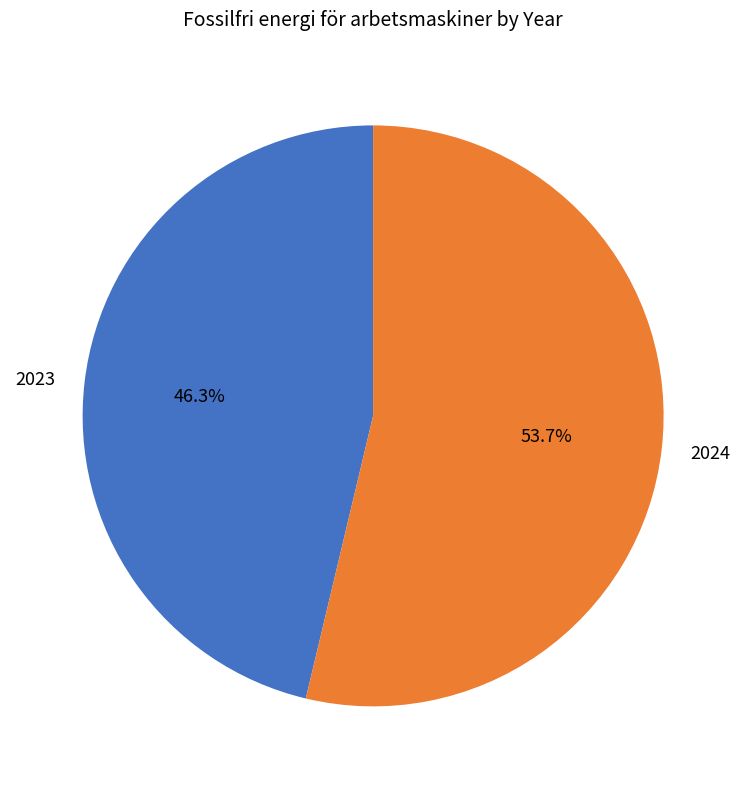

What percentage is the 2024 slice, to the nearest percent?

54%